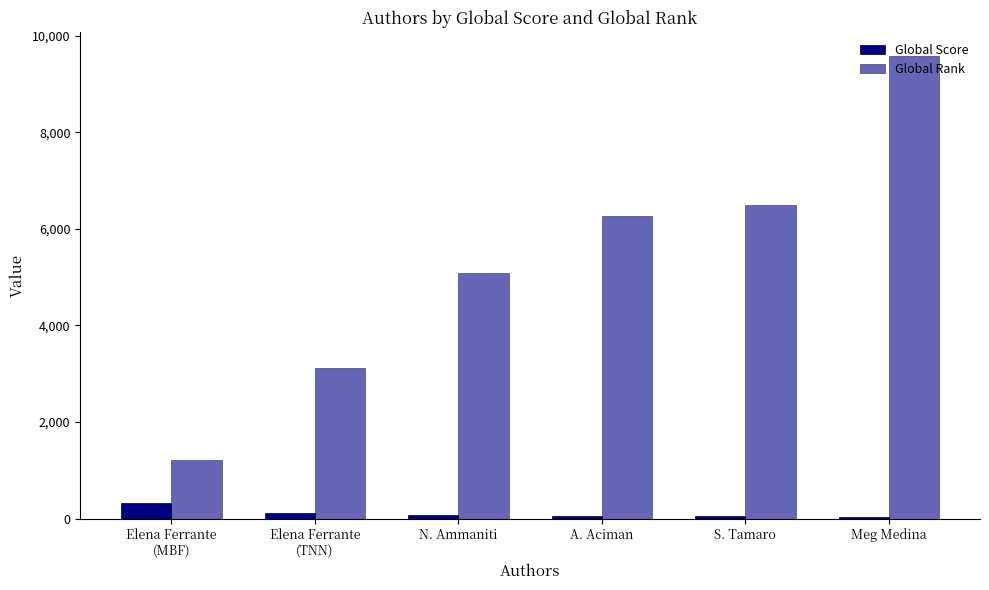

What is the difference between the Global Rank values at A. Aciman and Elena Ferrante
(TNN)?

3149